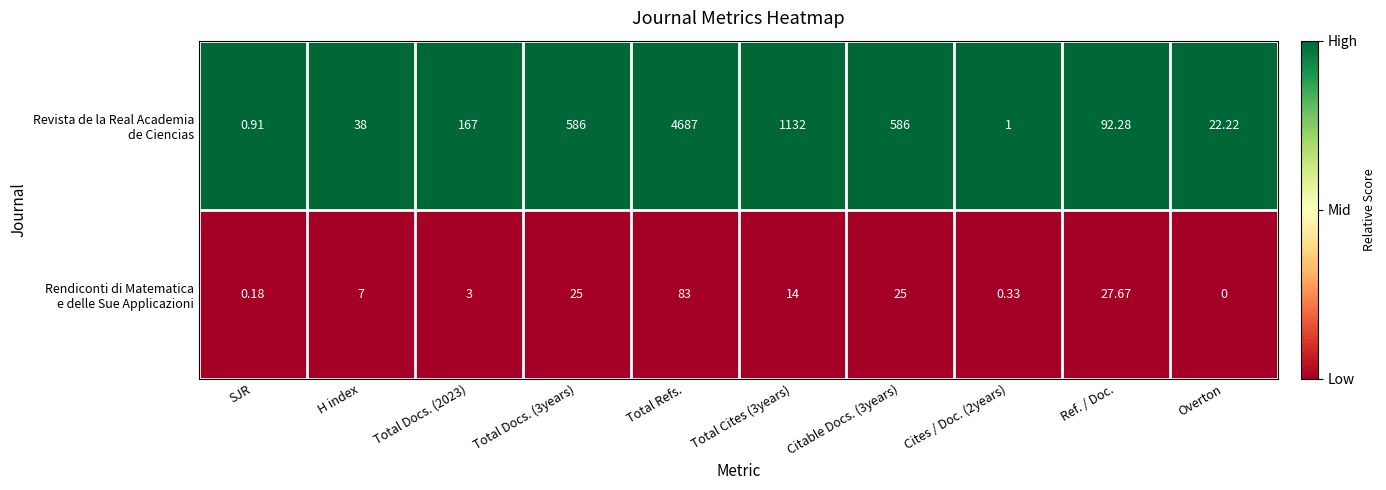

Which label corresponds to the smallest value in the chart?

Overton